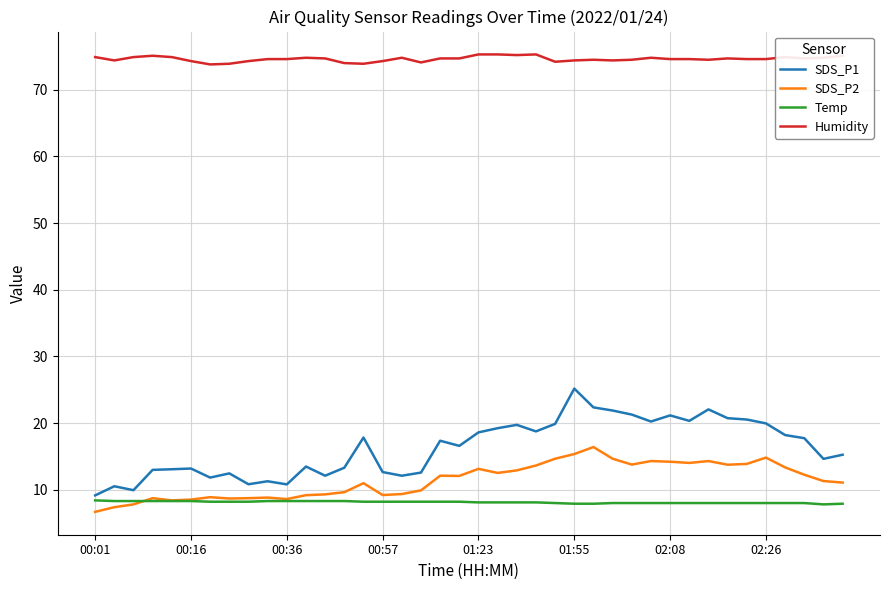

What is the smallest value displayed?

6.7